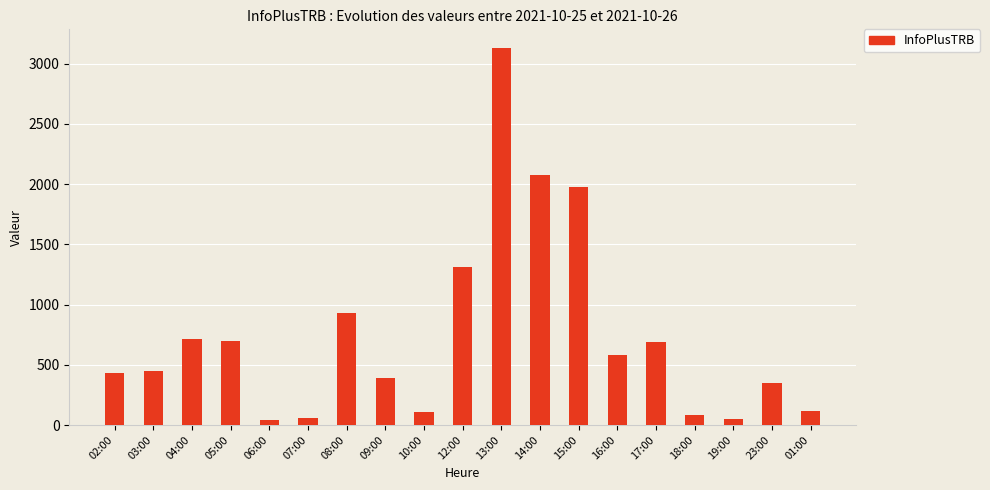

True or false: the data shows 3128 at 13:00.

True